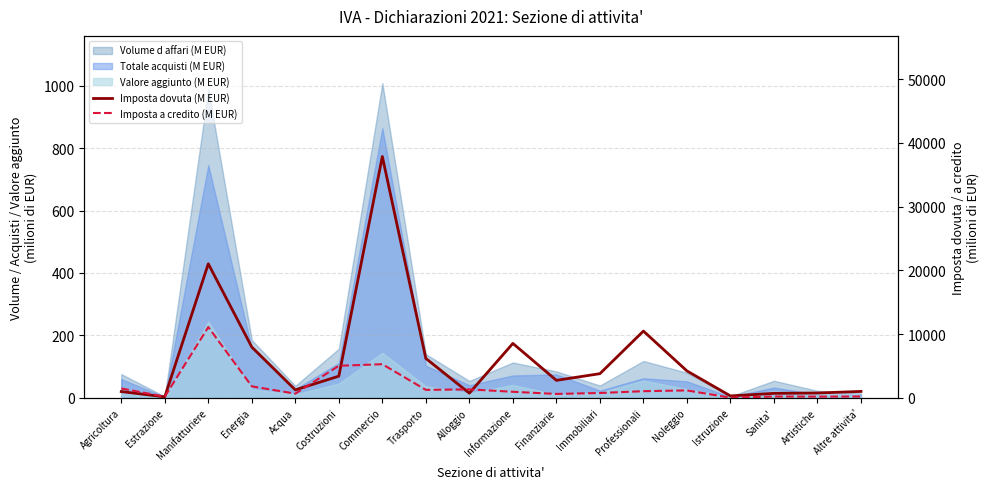

At which category does Imposta a credito (M EUR) reach its first local peak?

Manifatturiere